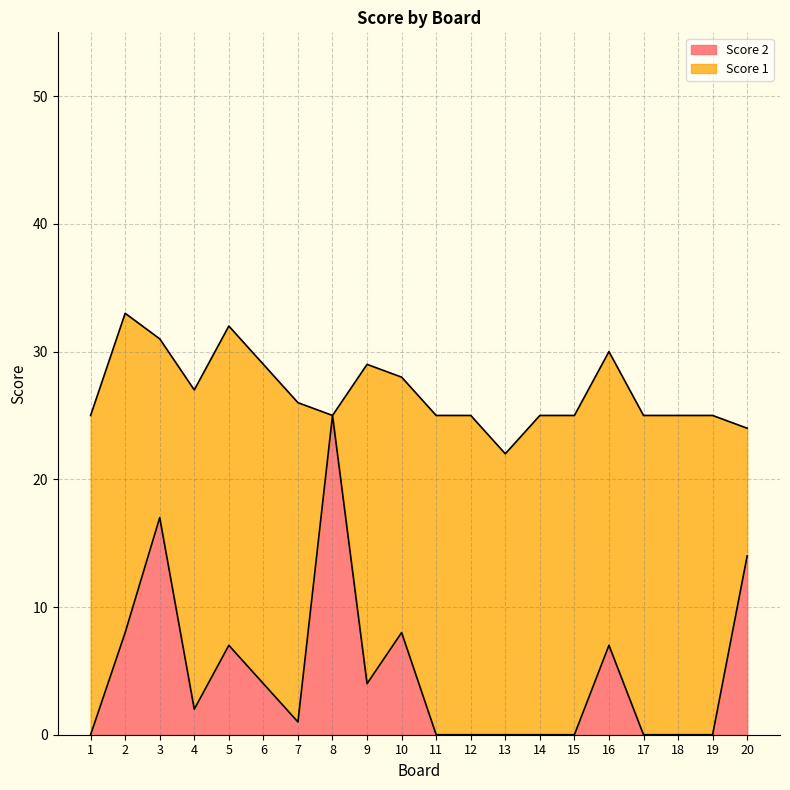

What is the total value across all series at 12?

25